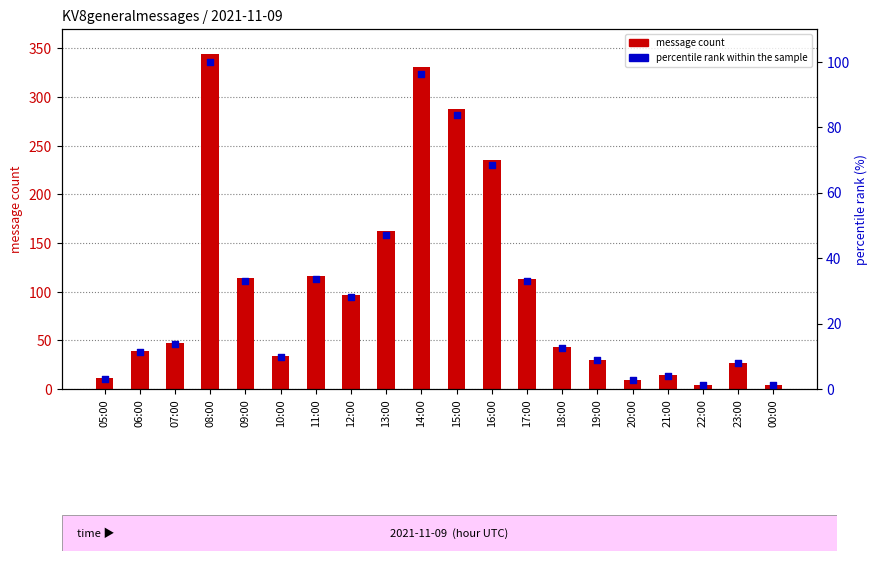

At which category is the sum across all series the highest?

08:00